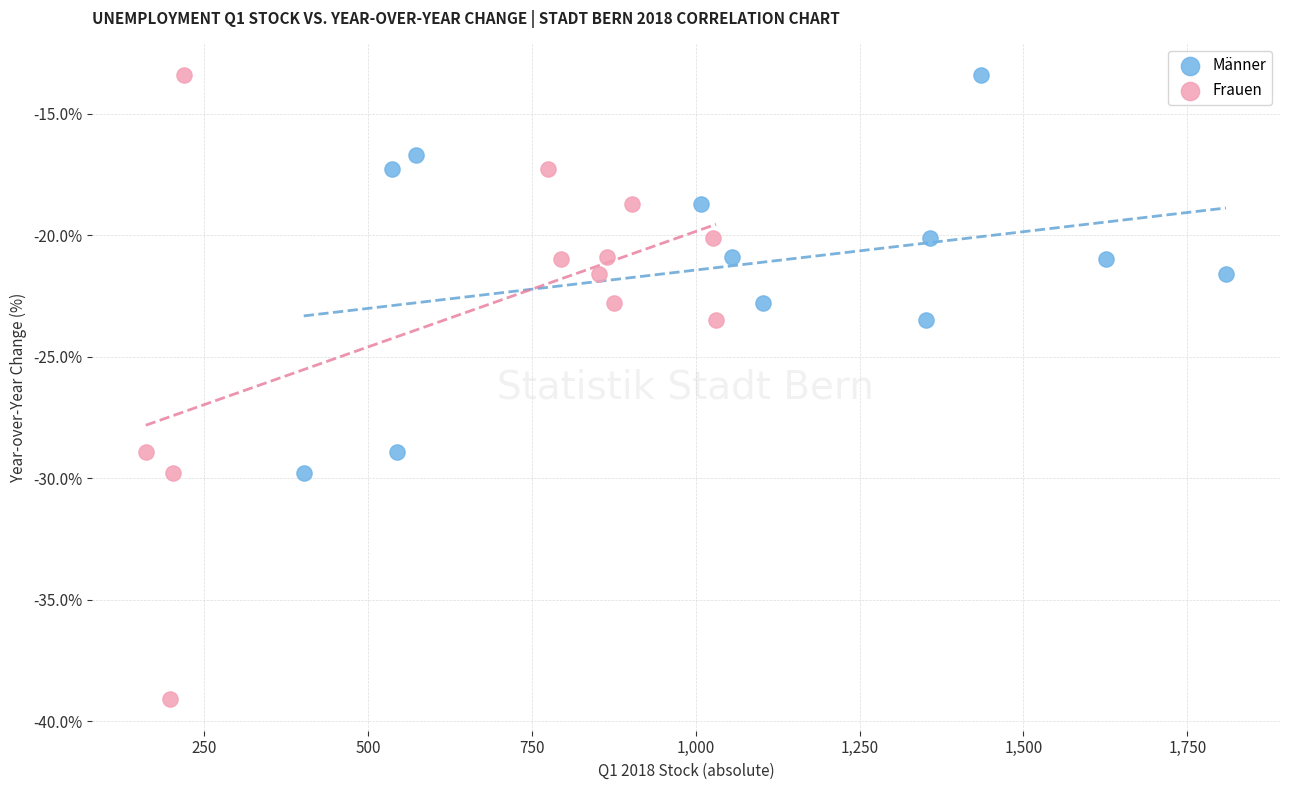

Which series has the widest spread of Y values?

Frauen